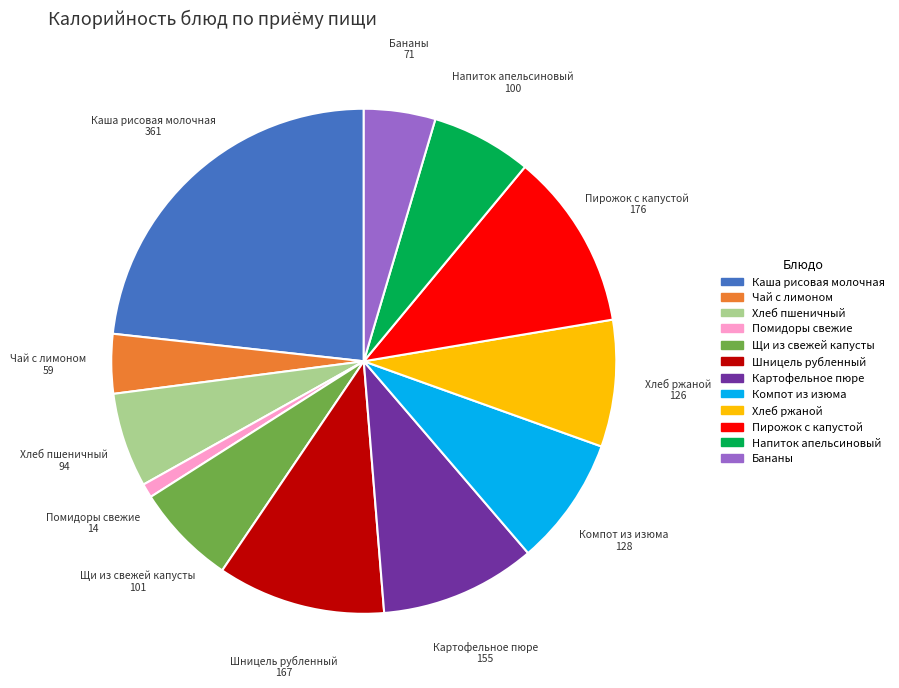

Is there a majority slice in this chart?

No